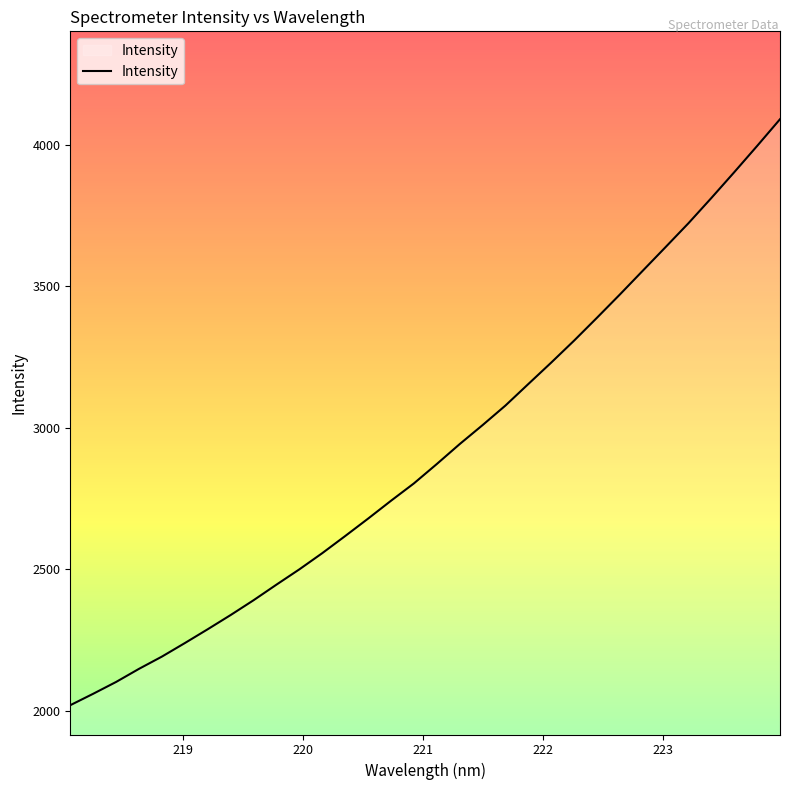

What is the minimum value shown in the chart?

2019.3